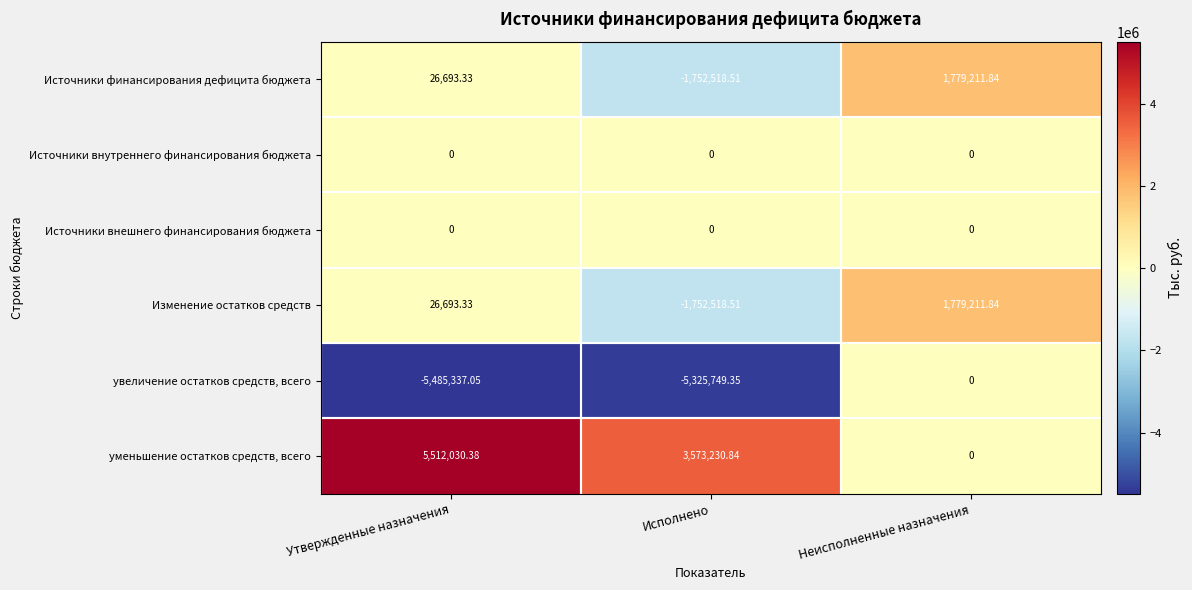

Count the number of categories in the chart.

3